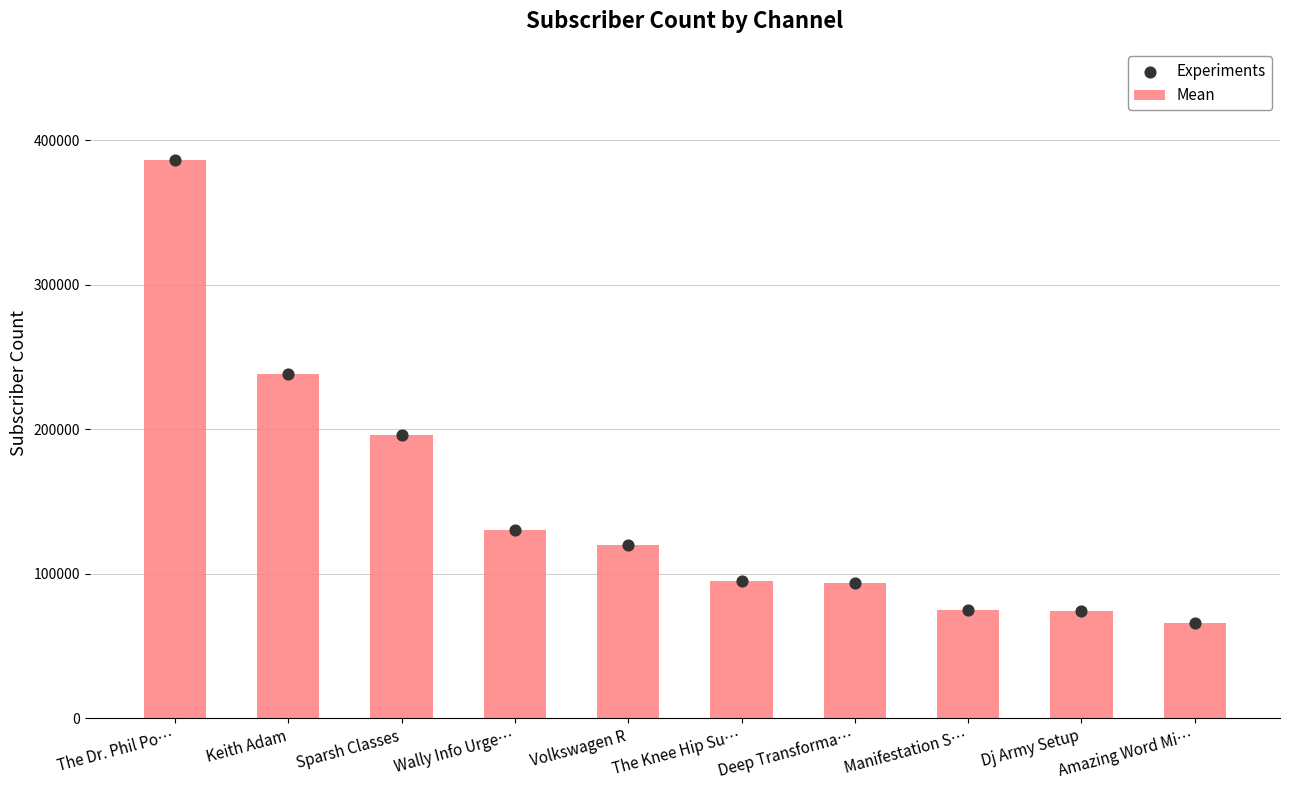

What is the total value across all series at Keith Adam?

476000